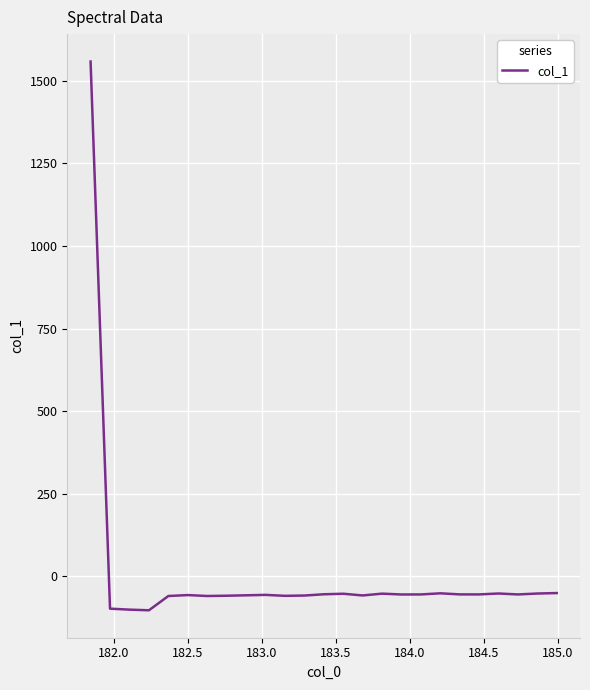

Does the chart have visible grid lines?

Yes